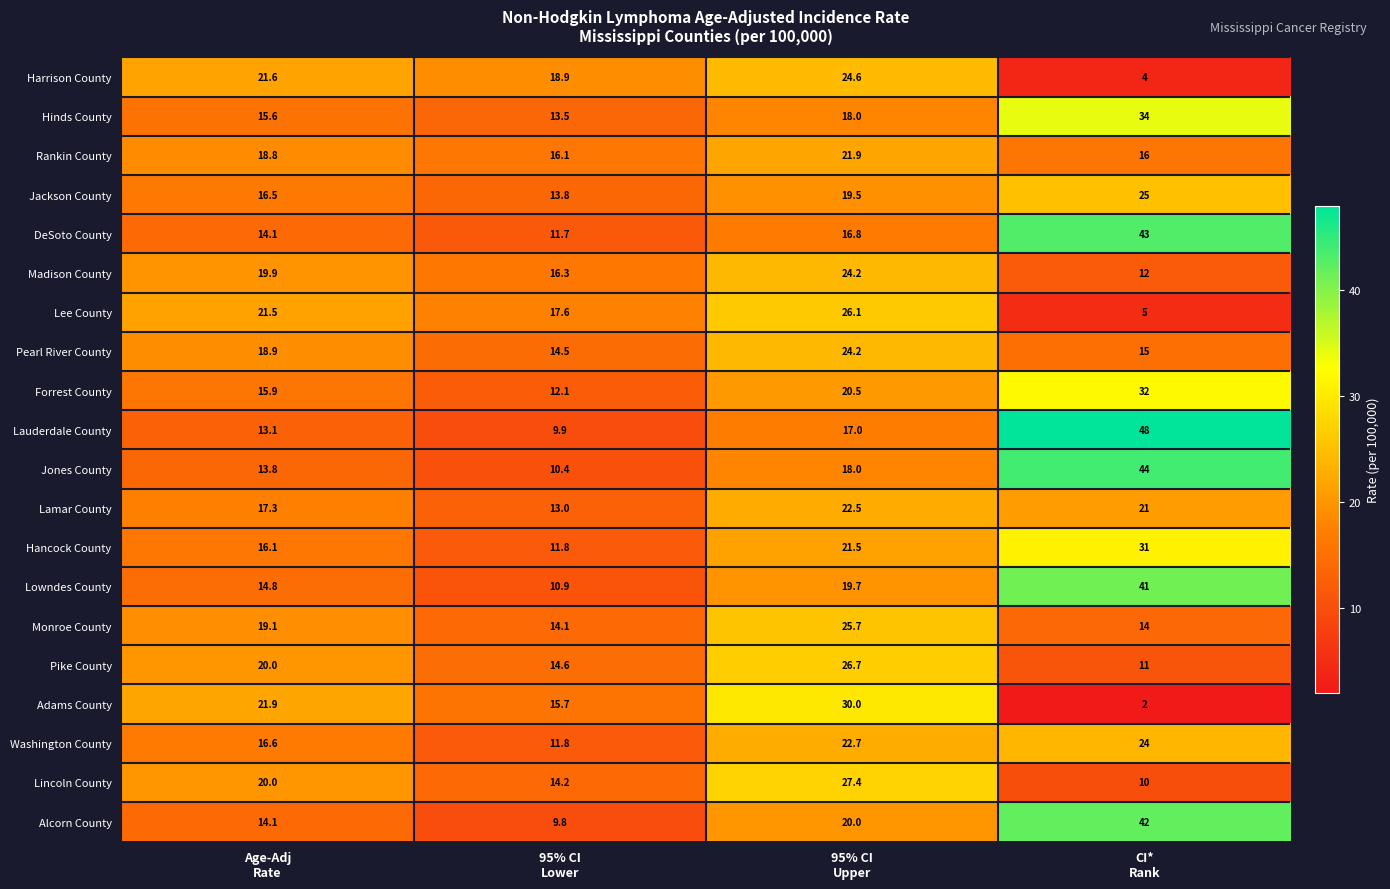

Count the number of categories in the chart.

4